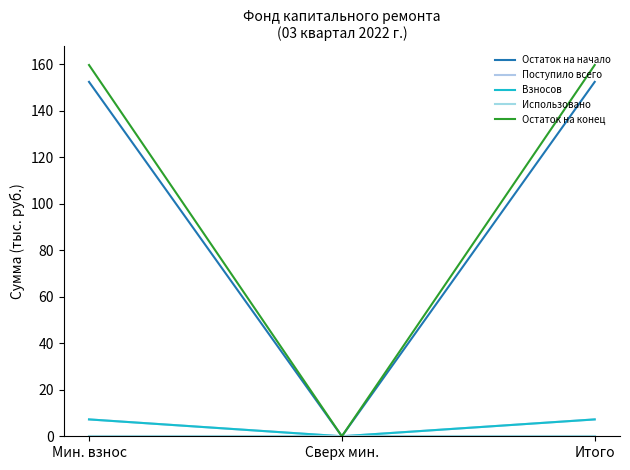

Is this an area chart (filled region under the line)?

No